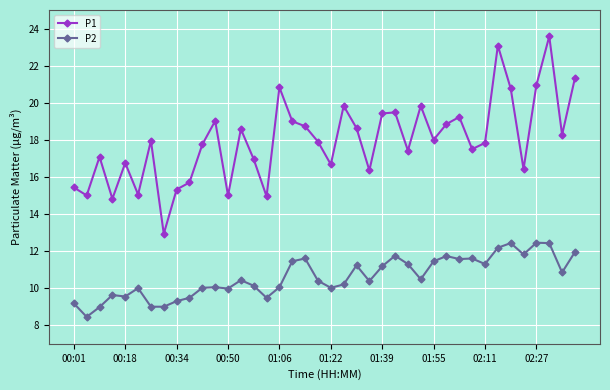

Which series has the largest total across all categories?

P1